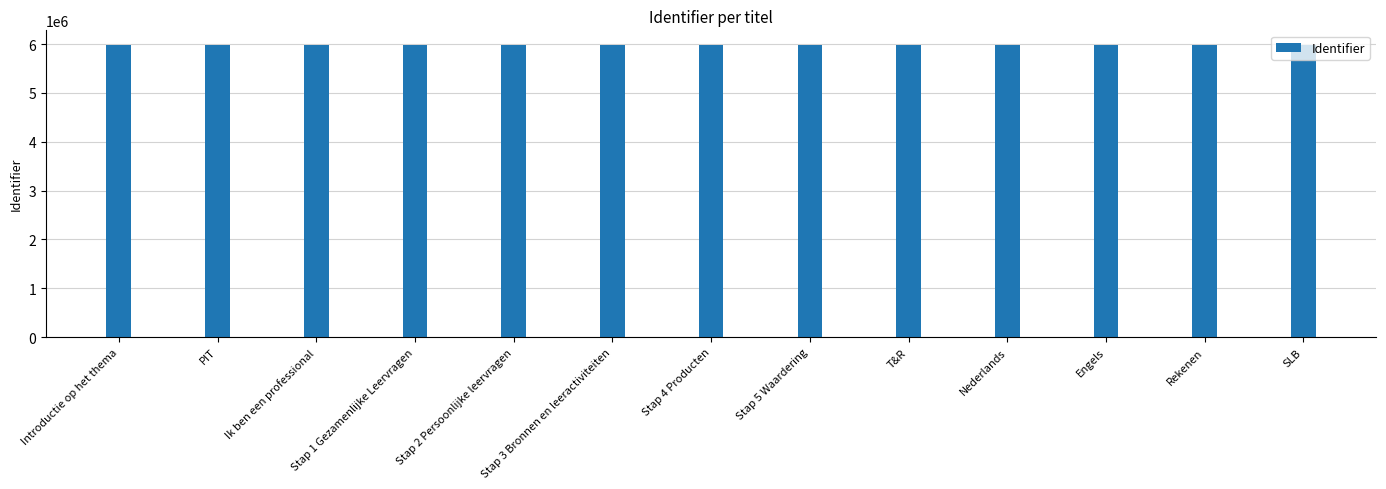

Is it true that the value at Introductie op het thema is 5983171?

True